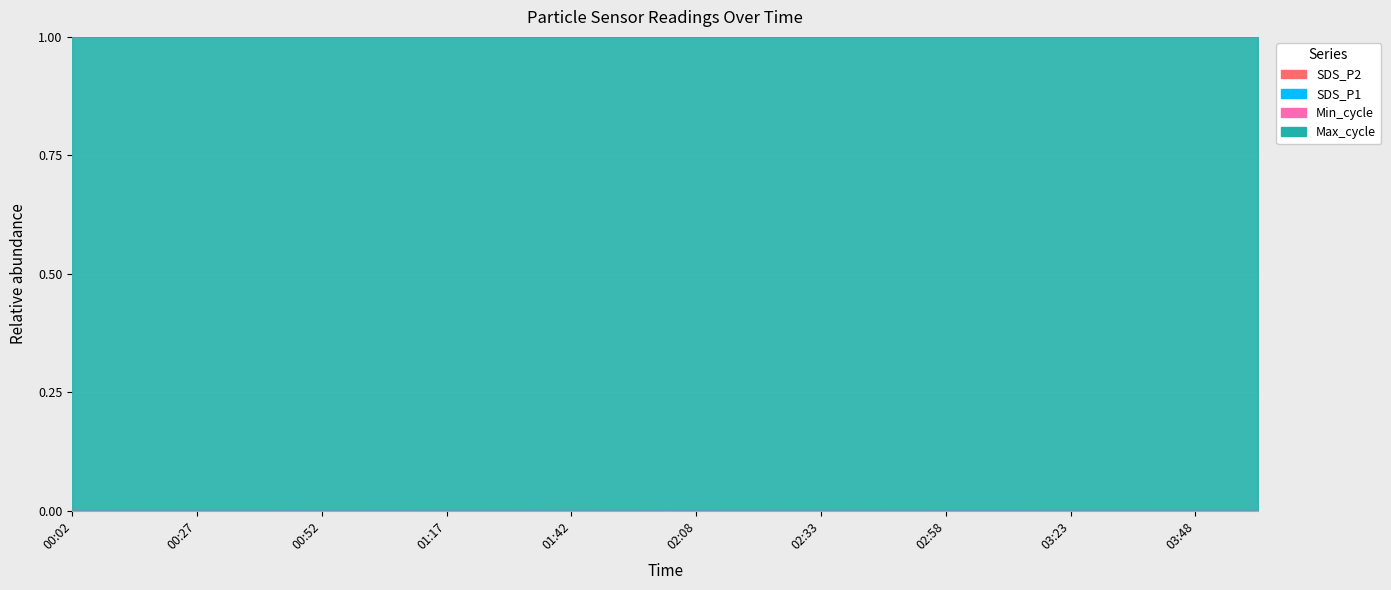

Which series changed the most between 00:15 and 04:00?

SDS_P1